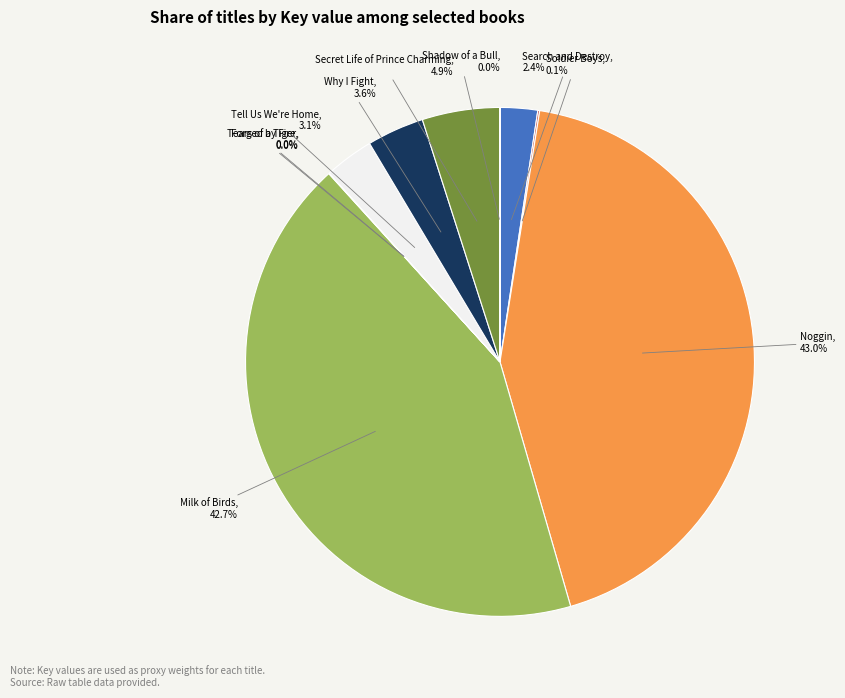

Is it true that Why I Fight is 10% of the pie?

False